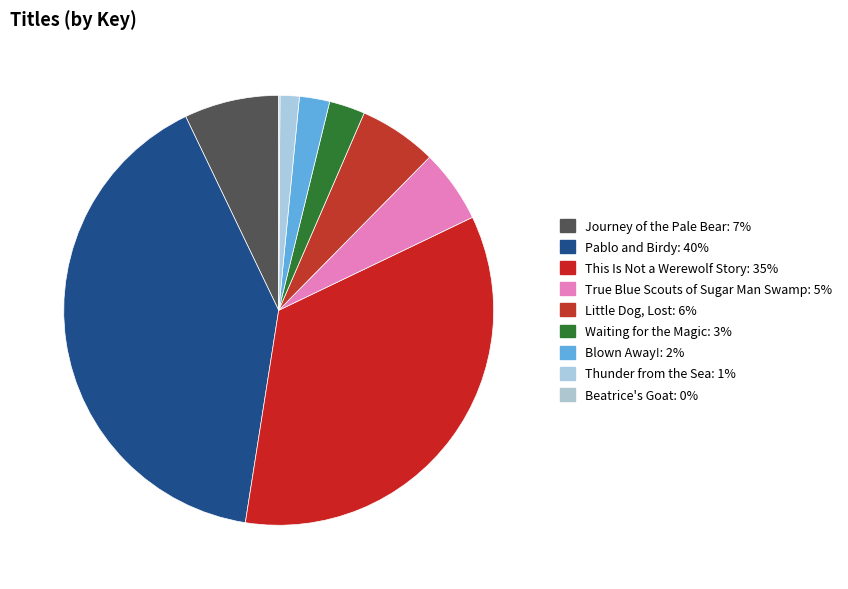

Which slice is the smallest?

Beatrice's Goat